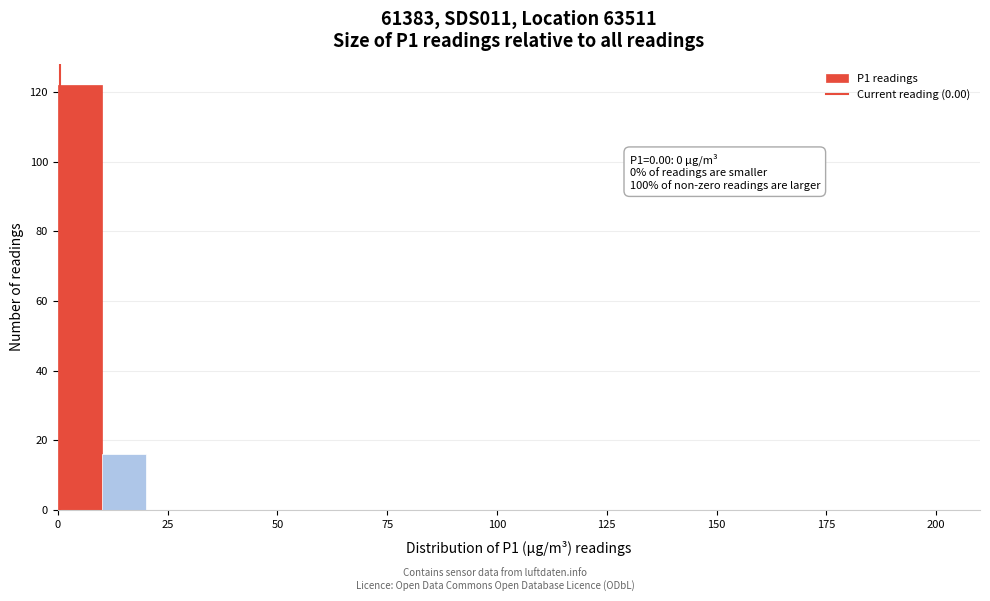

Read against the x-axis, roughly where is the centre of the tallest bar?

5